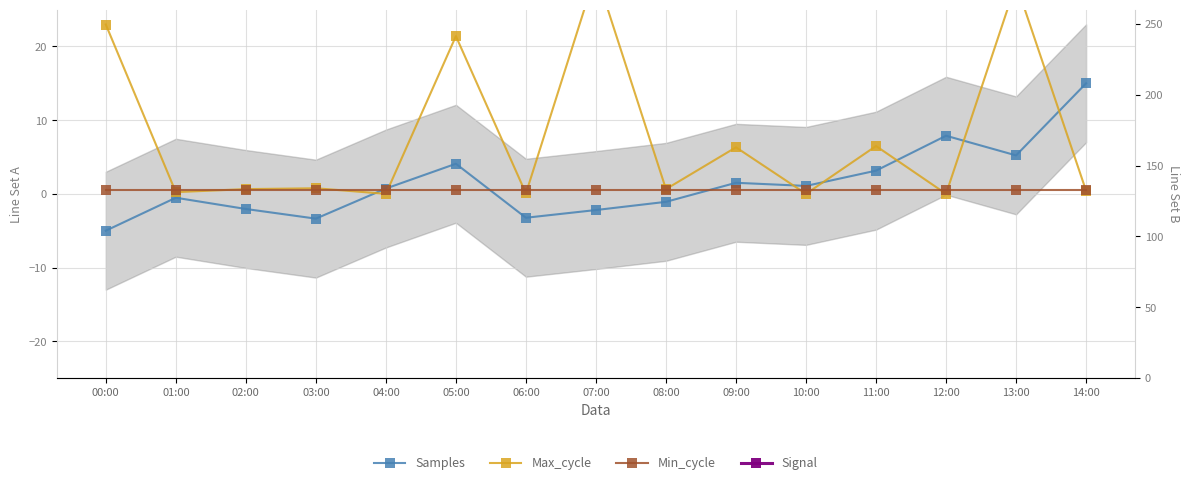

Which series has the largest total across all categories?

Max_cycle